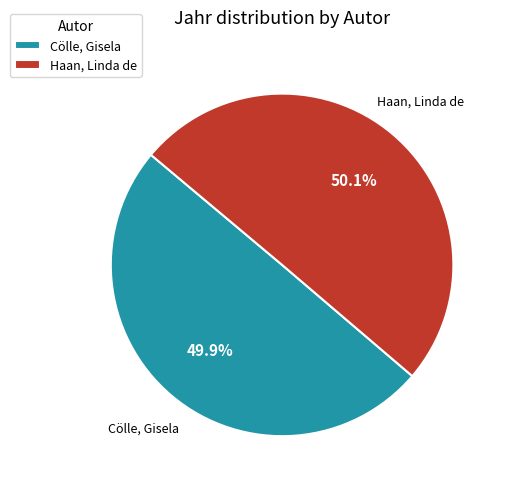

Rank the categories by value from lowest to highest.

Cölle, Gisela, Haan, Linda de